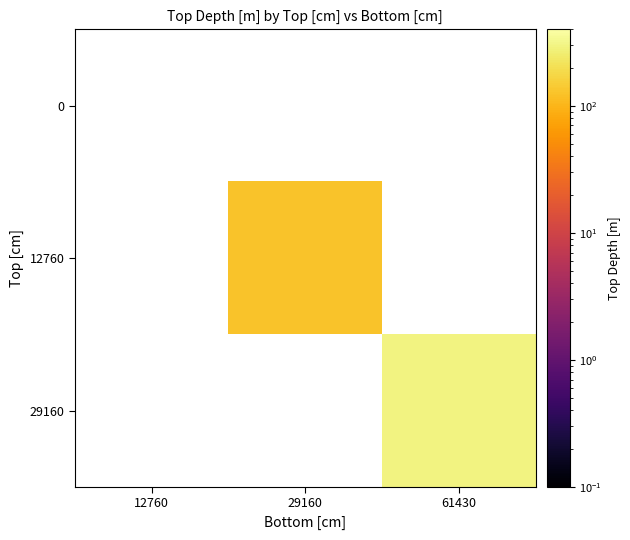

Which label corresponds to the smallest value in the chart?

29160